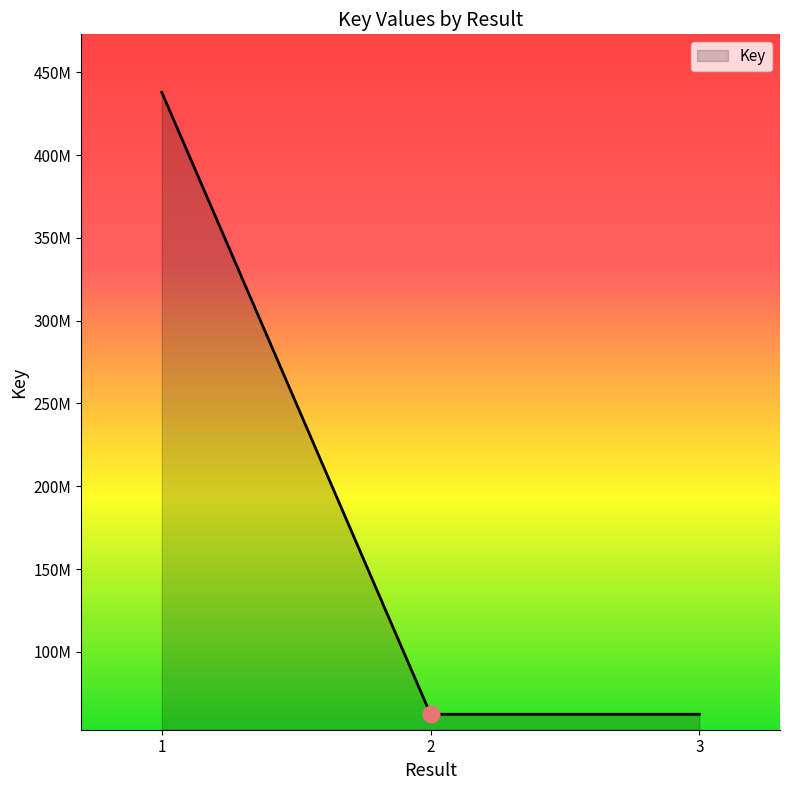

The chart shows a value of 62224500 at 3. True or false?

True